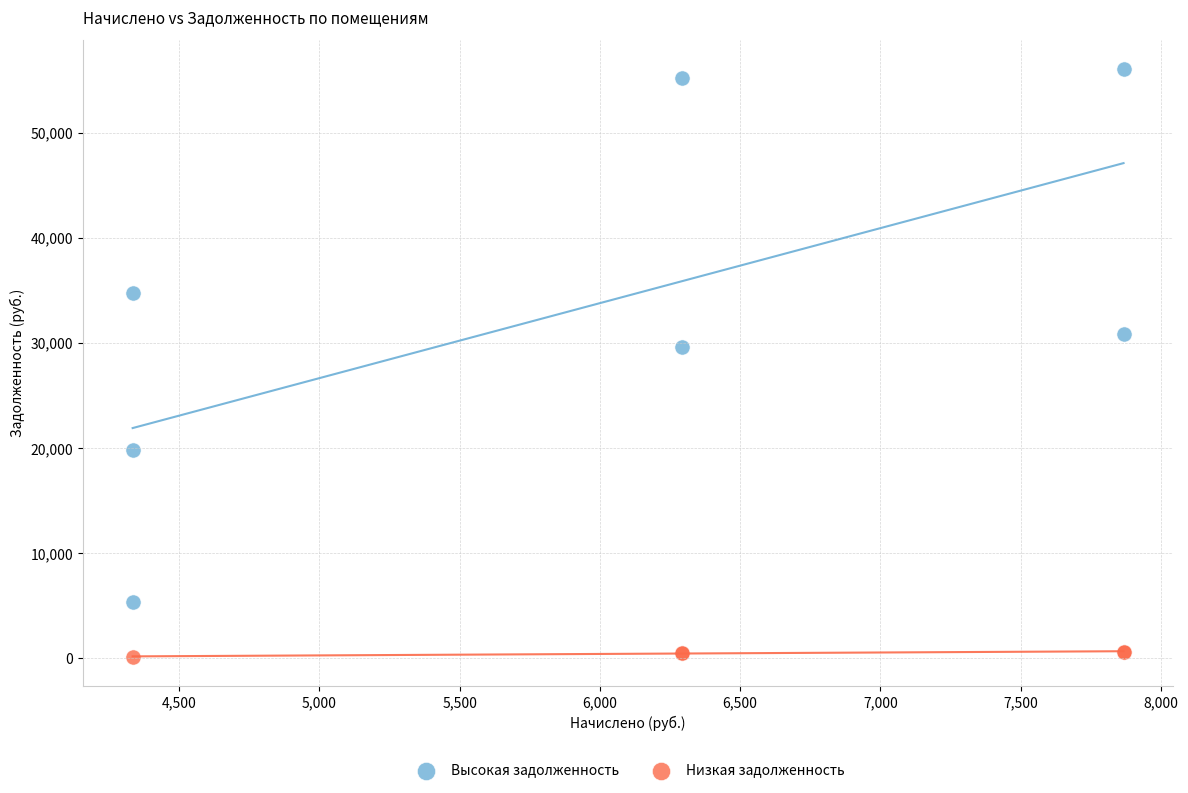

Which series contains the lowest Y value?

Низкая задолженность